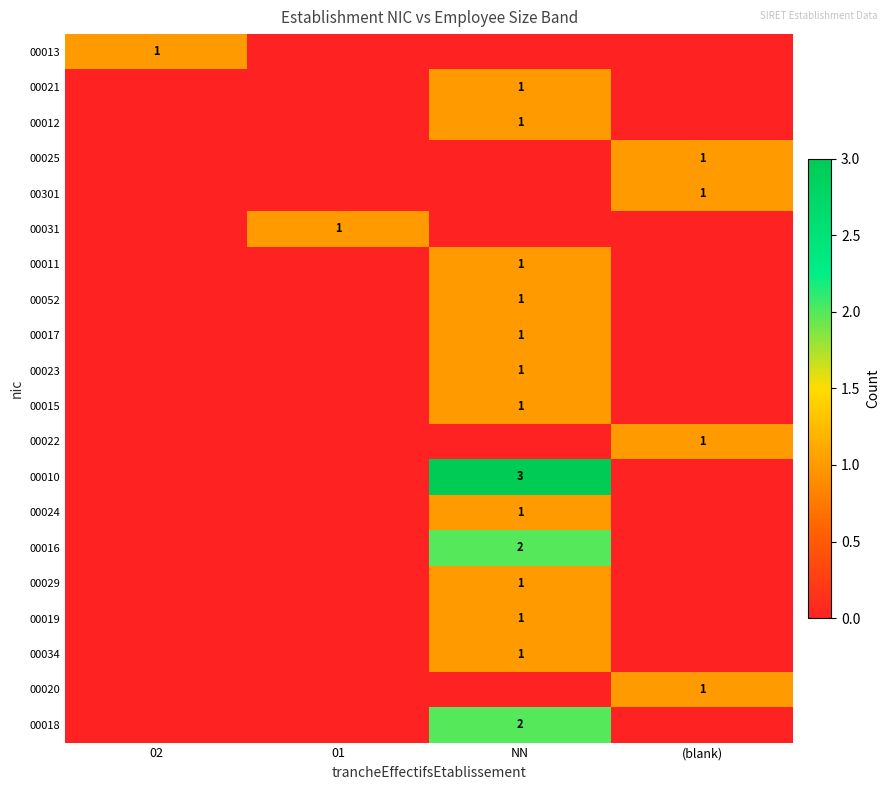

The 00029 series shows 0 at NN. True or false?

False